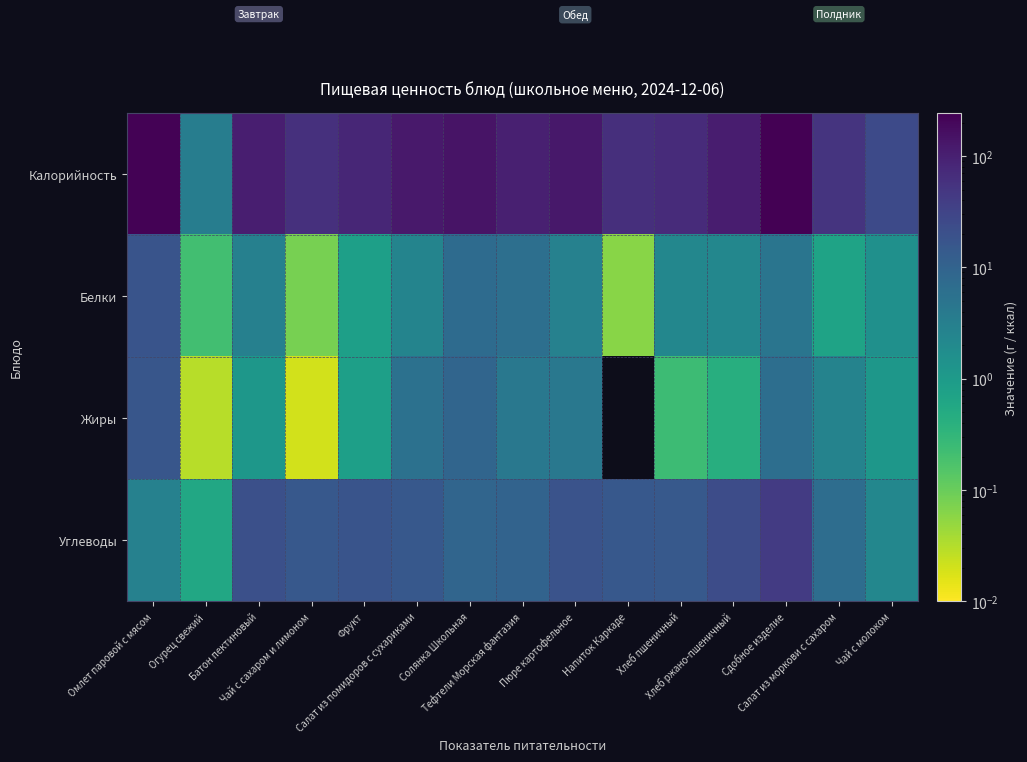

Reading left to right, list all the values displayed in this chart.

Калорийность: Омлет паровой с мясом=230.4	Огурец свежий=3.4	Батон пектиновый=104.7	Чай с сахаром и лимоном=60.5	Фрукт=81.6	Салат из помидоров с сухариками=121.2	Солянка Школьная=145.9	Тефтели Морская фантазия=102.0	Пюре картофельное=125.6	Напиток Каркаде=61.6	Хлеб пшеничный=70.3	Хлеб ржано-пшеничный=108.0	Сдобное изделие=244.3	Салат из моркови с сахаром=53.5	Чай с молоком=25.5
Белки: Омлет паровой с мясом=17.9	Огурец свежий=0.2	Батон пектиновый=3.0	Чай с сахаром и лимоном=0.1	Фрукт=0.8	Салат из помидоров с сухариками=2.5	Солянка Школьная=7.0	Тефтели Морская фантазия=6.0	Пюре картофельное=2.9	Напиток Каркаде=0.1	Хлеб пшеничный=2.3	Хлеб ржано-пшеничный=2.2	Сдобное изделие=4.9	Салат из моркови с сахаром=0.7	Чай с молоком=1.5
Жиры: Омлет паровой с мясом=16.4	Огурец свежий=0.0	Батон пектиновый=1.2	Чай с сахаром и лимоном=0.0	Фрукт=0.8	Салат из помидоров с сухариками=5.6	Солянка Школьная=9.0	Тефтели Морская фантазия=4.3	Пюре картофельное=4.3	Напиток Каркаде=0.0	Хлеб пшеничный=0.2	Хлеб ржано-пшеничный=0.4	Сдобное изделие=6.4	Салат из моркови с сахаром=2.7	Чай с молоком=1.1
Углеводы: Омлет паровой с мясом=2.9	Огурец свежий=0.6	Батон пектиновый=20.6	Чай с сахаром и лимоном=15.0	Фрукт=17.8	Салат из помидоров с сухариками=15.2	Солянка Школьная=9.2	Тефтели Морская фантазия=9.8	Пюре картофельное=18.8	Напиток Каркаде=15.3	Хлеб пшеничный=14.8	Хлеб ржано-пшеничный=23.8	Сдобное изделие=41.9	Салат из моркови с сахаром=6.6	Чай с молоком=2.3